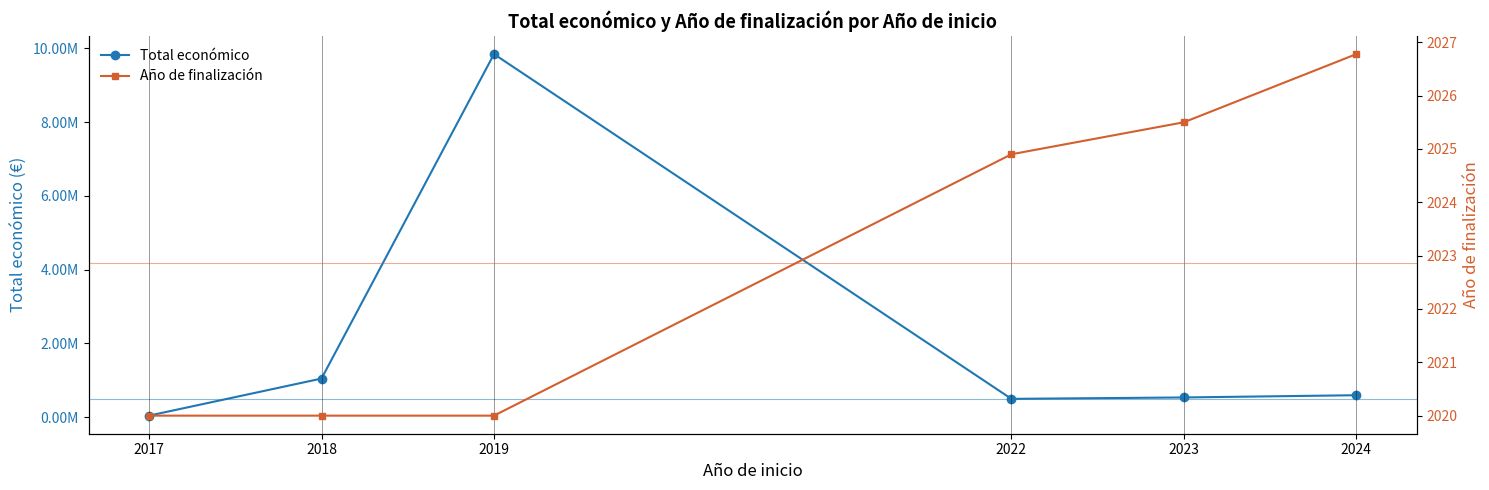

In Total económico, how many points are higher than both neighbors (excluding endpoints)?

1